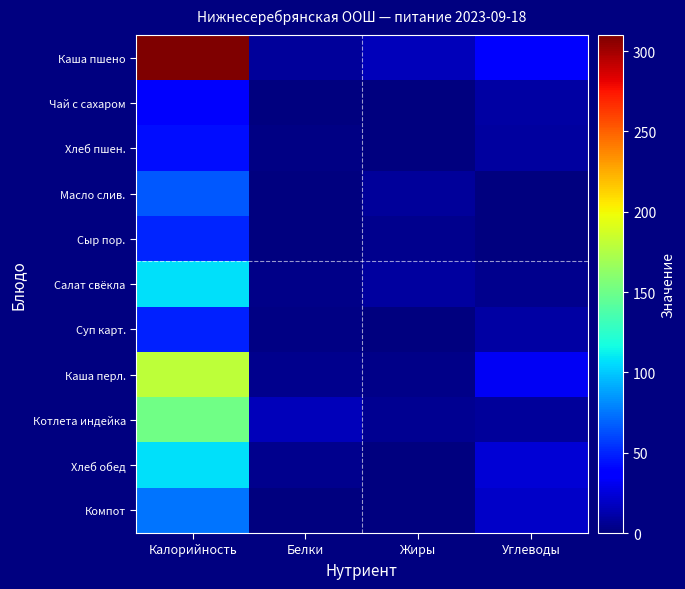

Reading left to right, transcribe all the data shown in this chart.

Каша пшено: Калорийность=310.0	Белки=8.4	Жиры=16.0	Углеводы=37.0
Чай с сахаром: Калорийность=35.0	Белки=0.1	Жиры=0.0	Углеводы=9.9
Хлеб пшен.: Калорийность=42.7	Белки=1.6	Жиры=0.2	Углеводы=9.5
Масло слив.: Калорийность=66.2	Белки=0.1	Жиры=7.3	Углеводы=0.1
Сыр пор.: Калорийность=50.3	Белки=0.1	Жиры=3.9	Углеводы=0.0
Салат свёкла: Калорийность=106.8	Белки=3.2	Жиры=8.5	Углеводы=4.3
Суп карт.: Калорийность=49.2	Белки=1.8	Жиры=0.2	Углеводы=10.0
Каша перл.: Калорийность=180.0	Белки=4.6	Жиры=3.6	Углеводы=31.7
Котлета индейка: Калорийность=150.6	Белки=16.9	Жиры=5.5	Углеводы=7.4
Хлеб обед: Калорийность=106.8	Белки=4.0	Жиры=0.5	Углеводы=24.1
Компот: Калорийность=74.4	Белки=0.2	Жиры=0.0	Углеводы=19.6